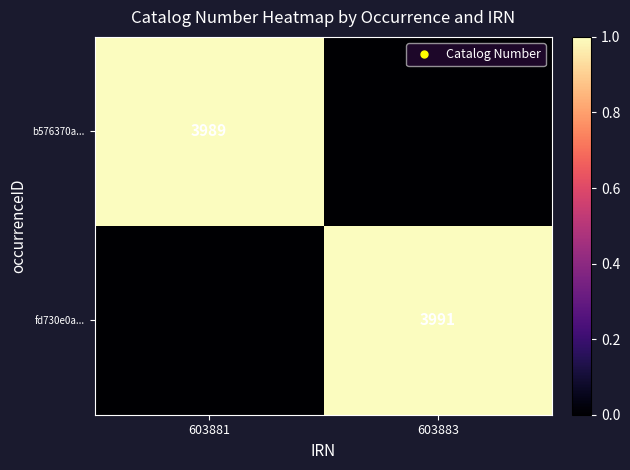

The value of fd730e0a... at 603883 is 1.6. True or false?

False